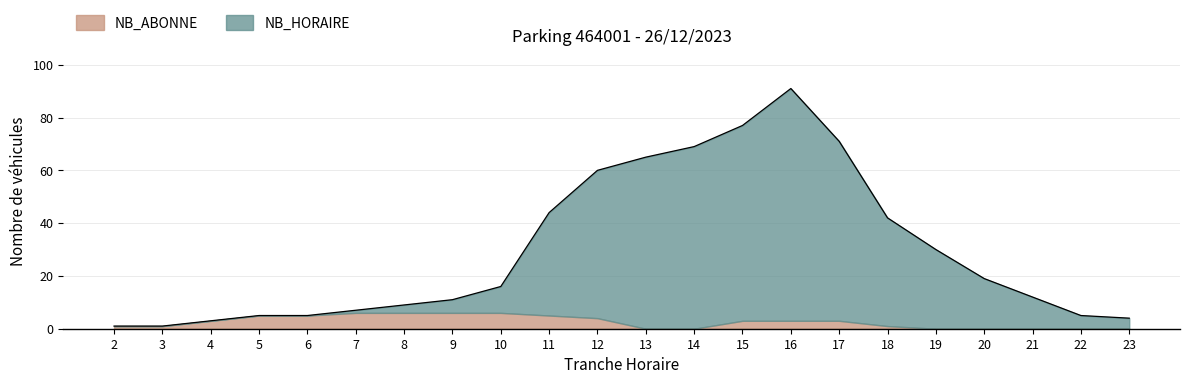

What is the sum of the values at 16 and 14?

160